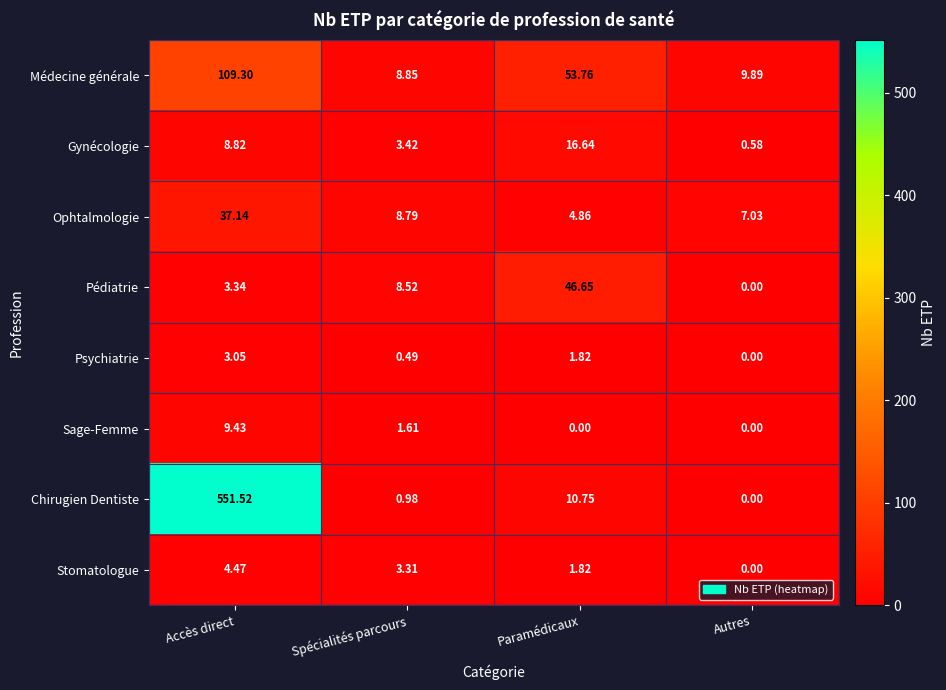

Between Accès direct and Paramédicaux, which series saw the biggest shift?

Chirugien Dentiste